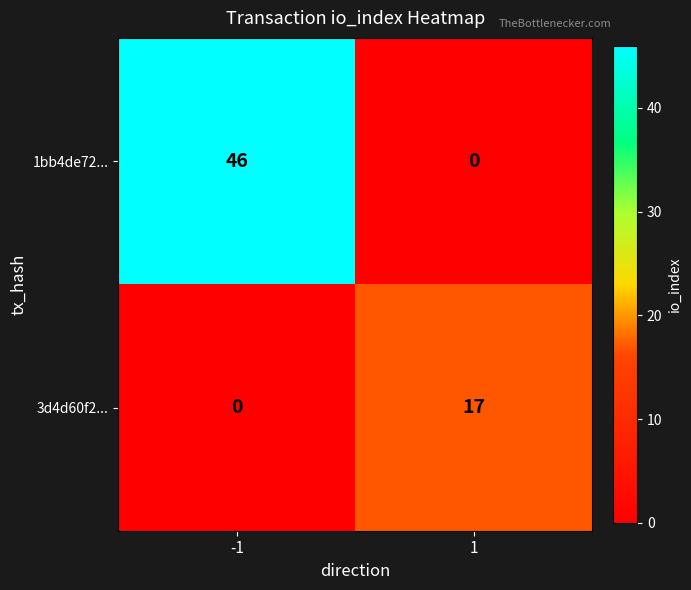

What is the difference between the 1bb4de72... values at 1 and -1?

46